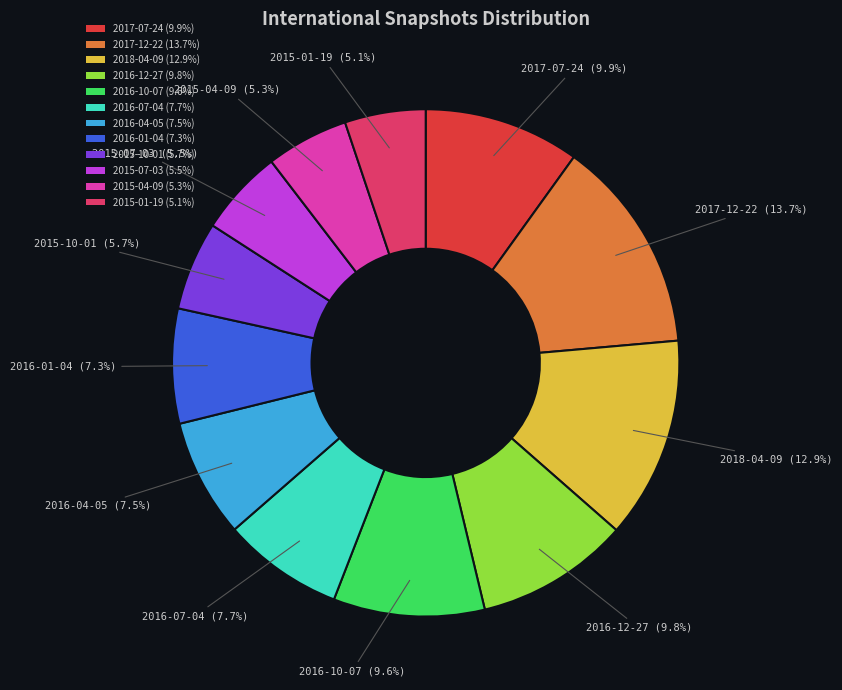

Which slice is the largest?

2017-12-22